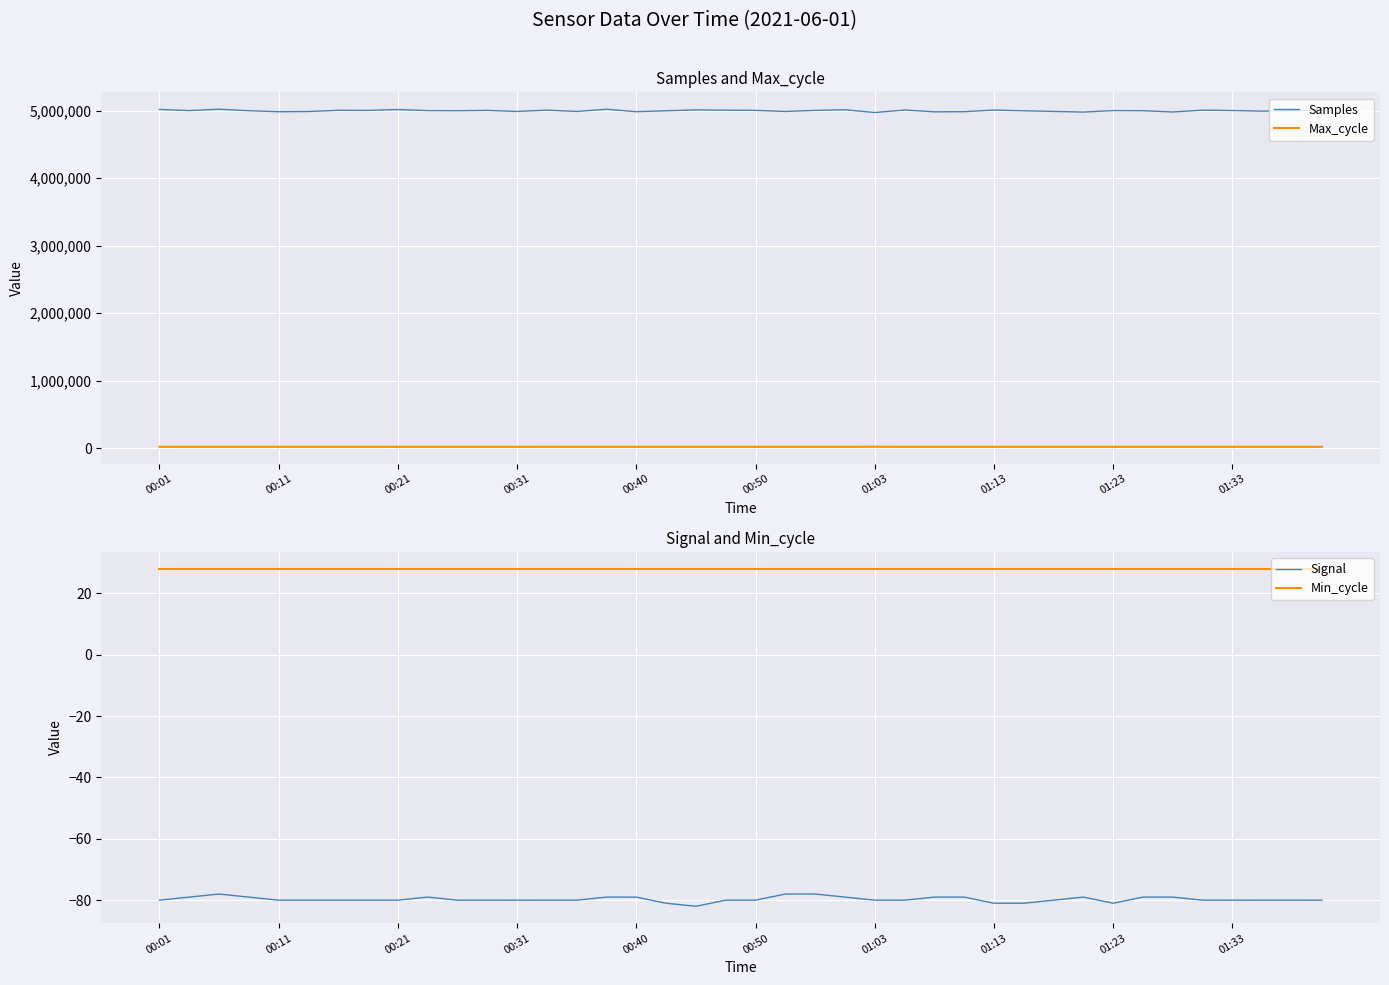

At which label does Samples first exceed 5001714?

00:01